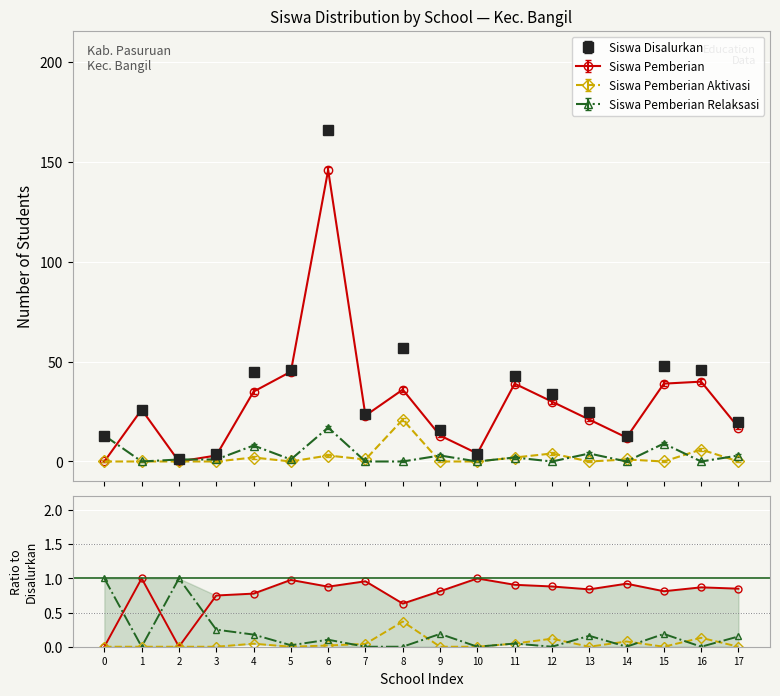

At how many categories does at least one series exceed 0?

18